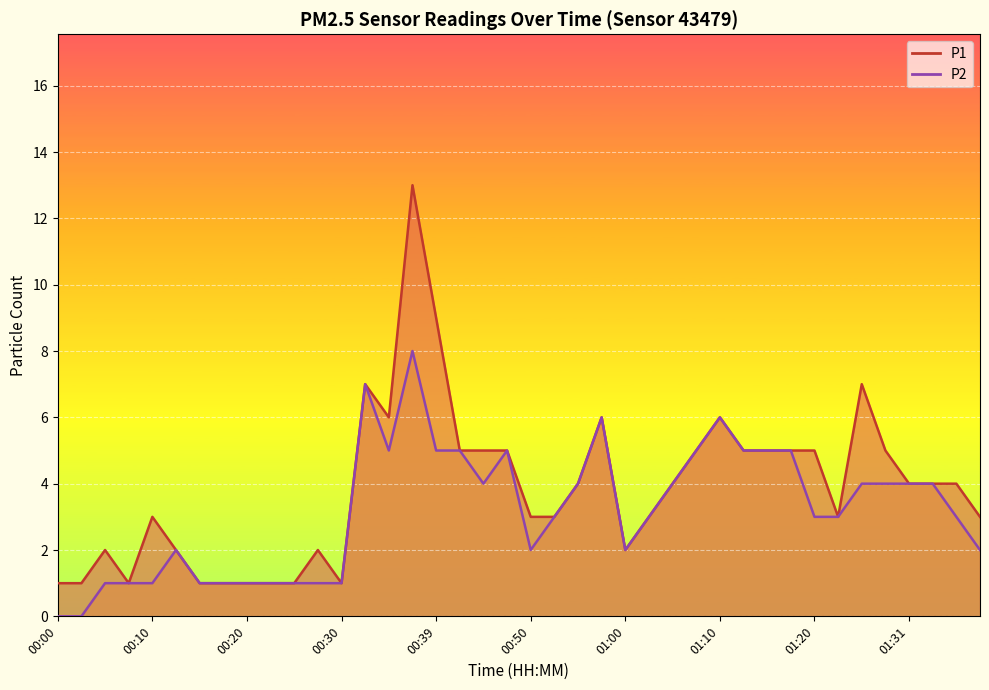

Reading left to right, list all the values displayed in this chart.

P1: 1	1	2	1	3	2	1	1	1	1	1	2	1	7	6	13	9	5	5	5	3	3	4	6	2	3	4	5	6	5	5	5	5	3	7	5	4	4	4	3
P2: 0	0	1	1	1	2	1	1	1	1	1	1	1	7	5	8	5	5	4	5	2	3	4	6	2	3	4	5	6	5	5	5	3	3	4	4	4	4	3	2